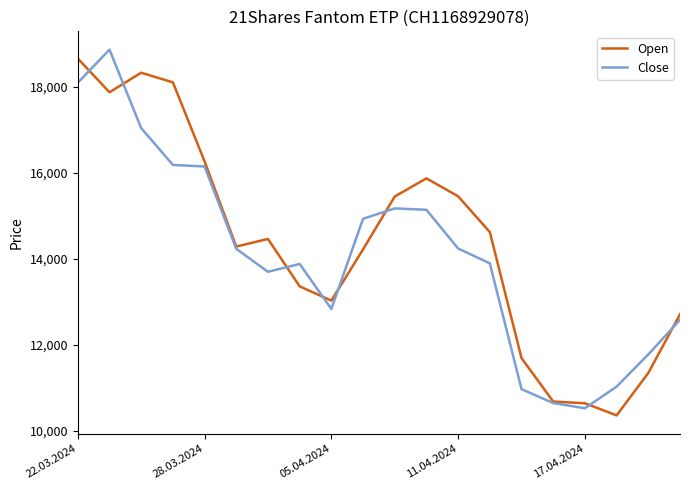

What is the minimum value shown in the chart?

10357